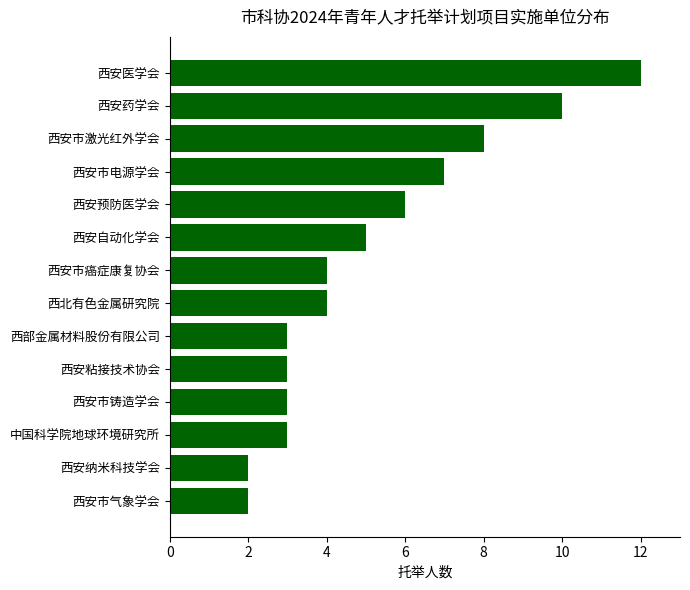

The chart shows a value of 2 at 西安市气象学会. True or false?

True